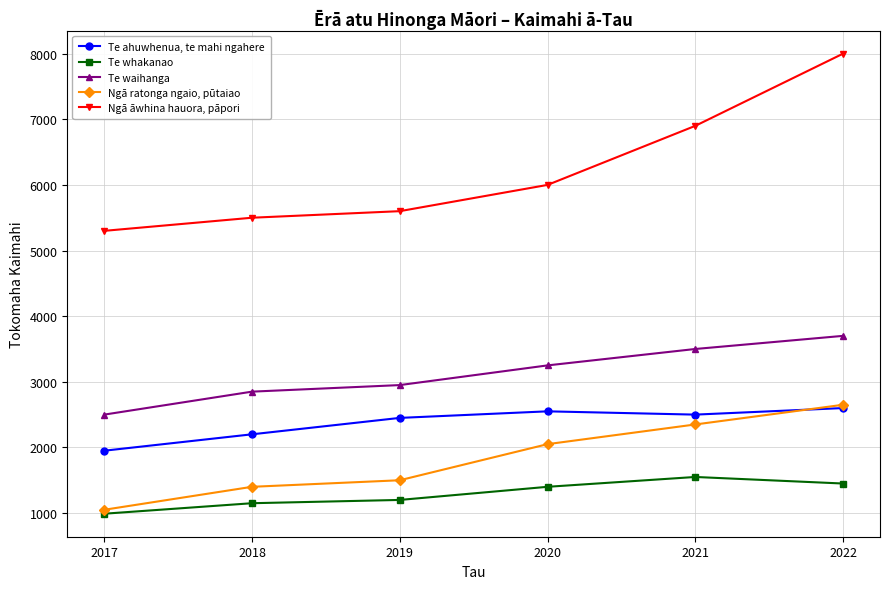

Reading left to right, what are all the values shown in this chart?

Te ahuwhenua, te mahi ngahere: 1950	2200	2450	2550	2500	2600
Te whakanao: 990	1150	1200	1400	1550	1450
Te waihanga: 2500	2850	2950	3250	3500	3700
Ngā ratonga ngaio, pūtaiao: 1050	1400	1500	2050	2350	2650
Ngā āwhina hauora, pāpori: 5300	5500	5600	6000	6900	8000